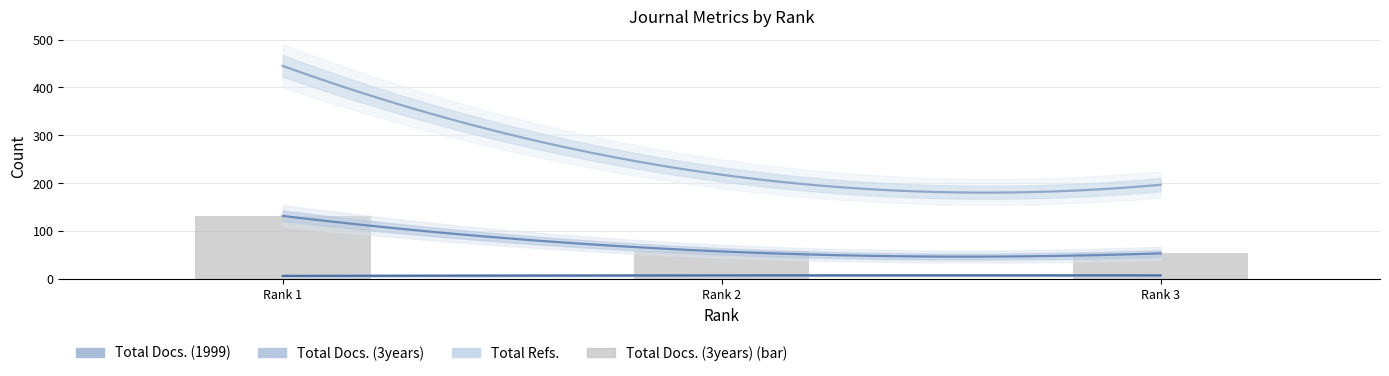

Rank the series by their average value, from highest to lowest.

Total Refs., Total Docs. (3years), Total Docs. (1999)